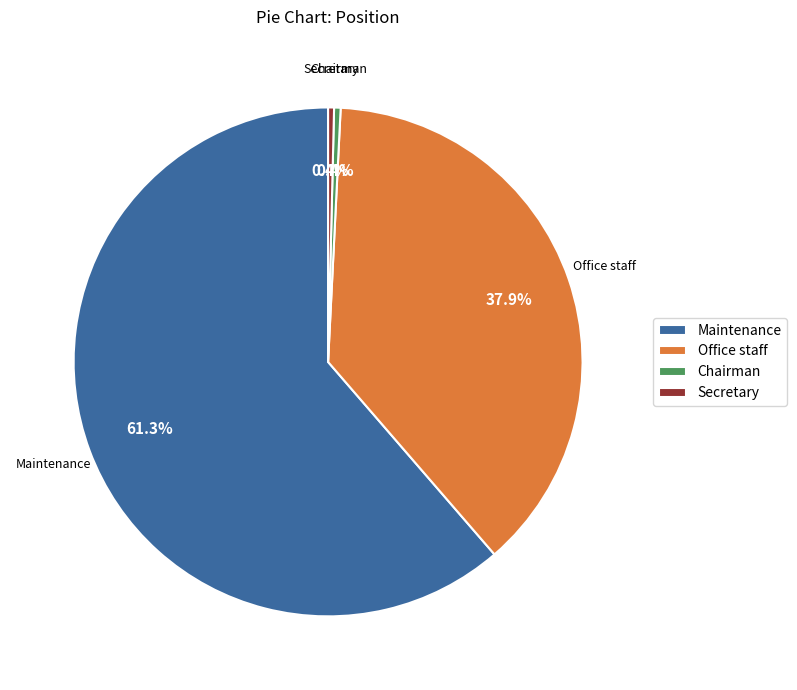

Which slice is the largest?

Maintenance